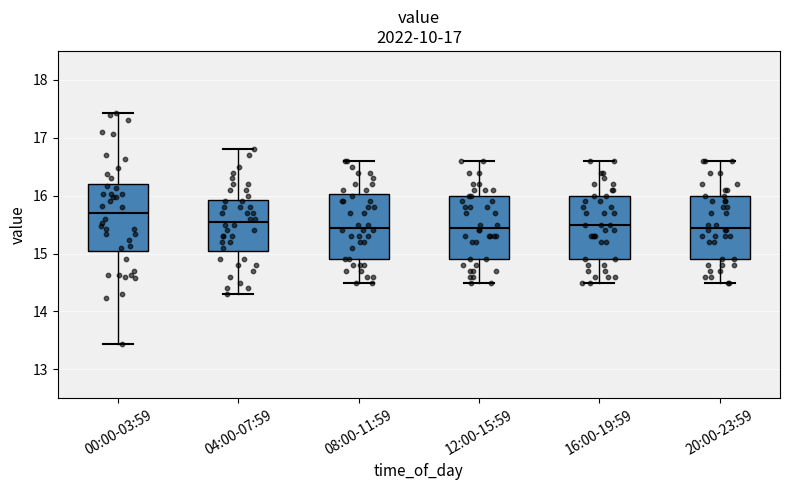

Which box has the highest median line?

00:00-03:59